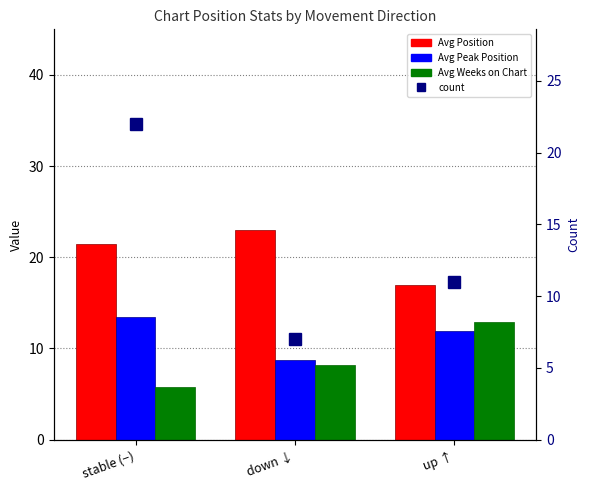

Between stable (−) and up ↑, which series saw the biggest shift?

Avg Weeks on Chart